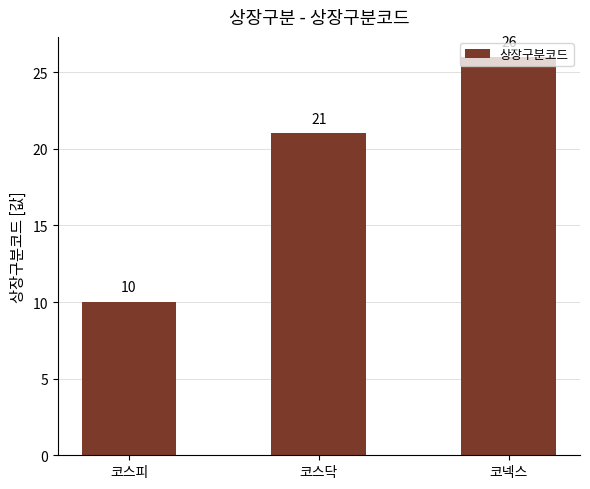

What is the value of the 3rd bar from the left?

26